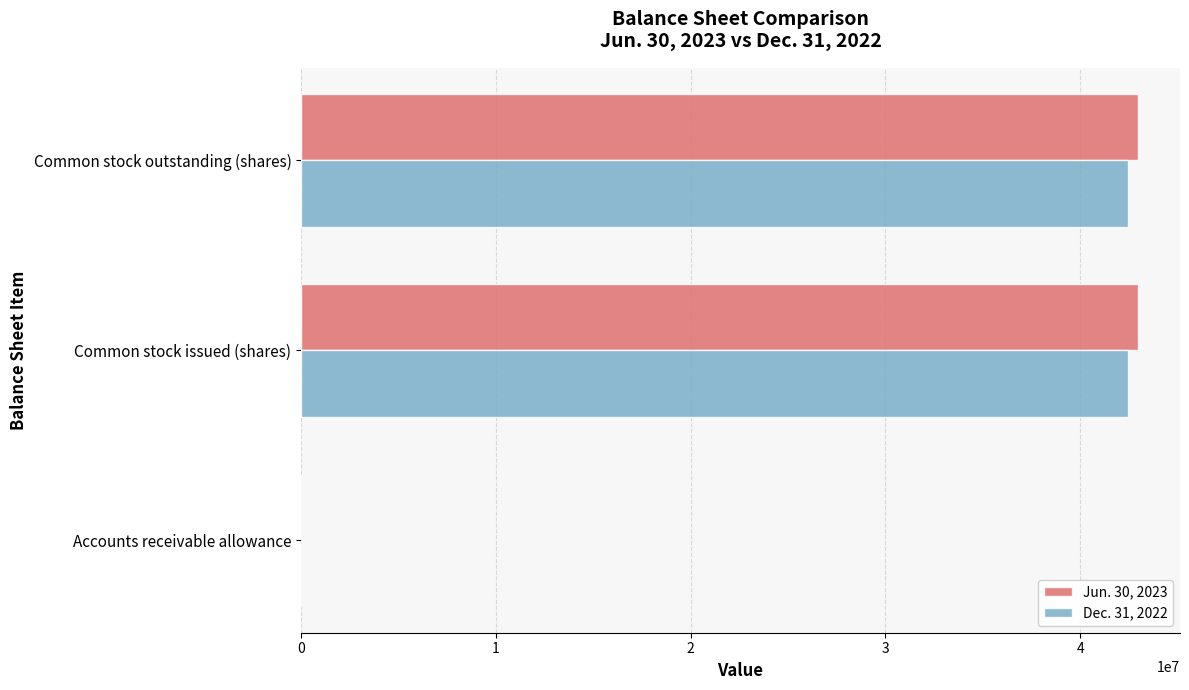

The value of Dec. 31, 2022 at Common stock issued (shares) is 42445517. True or false?

True